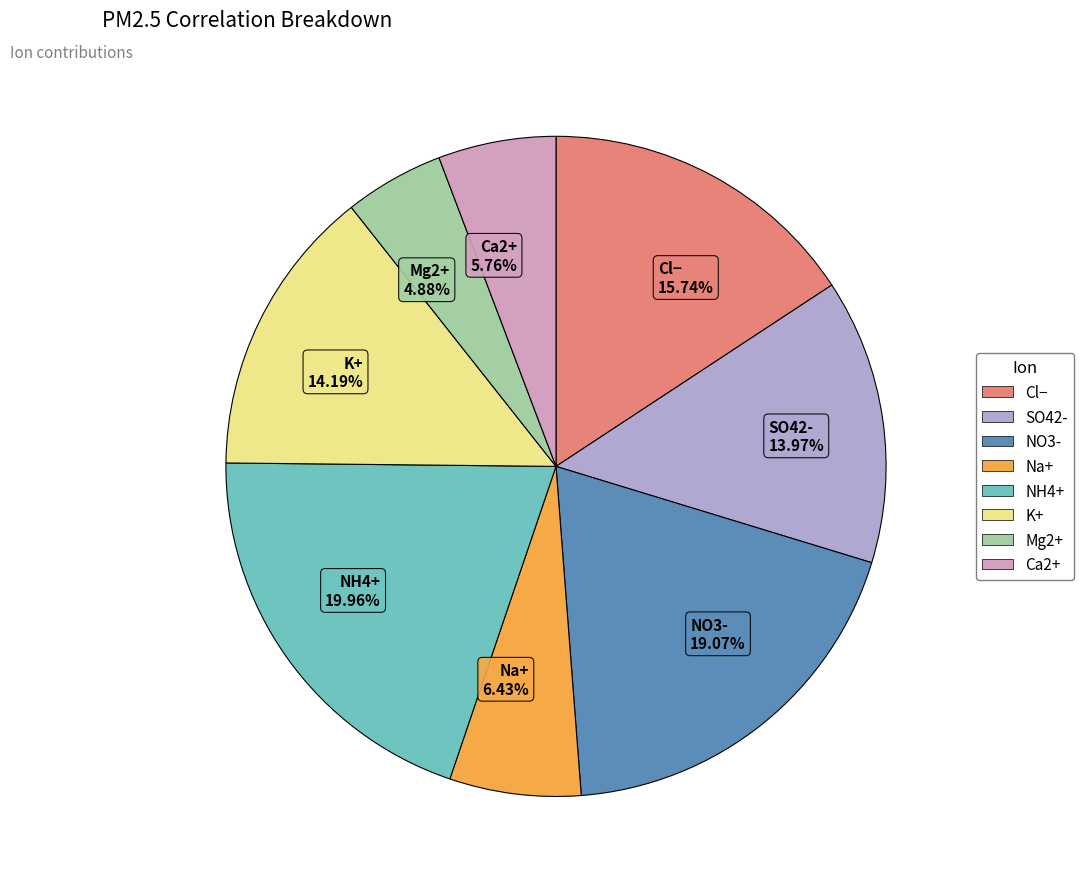

What is the total percentage of Mg2+ and NO3-?

23.9%